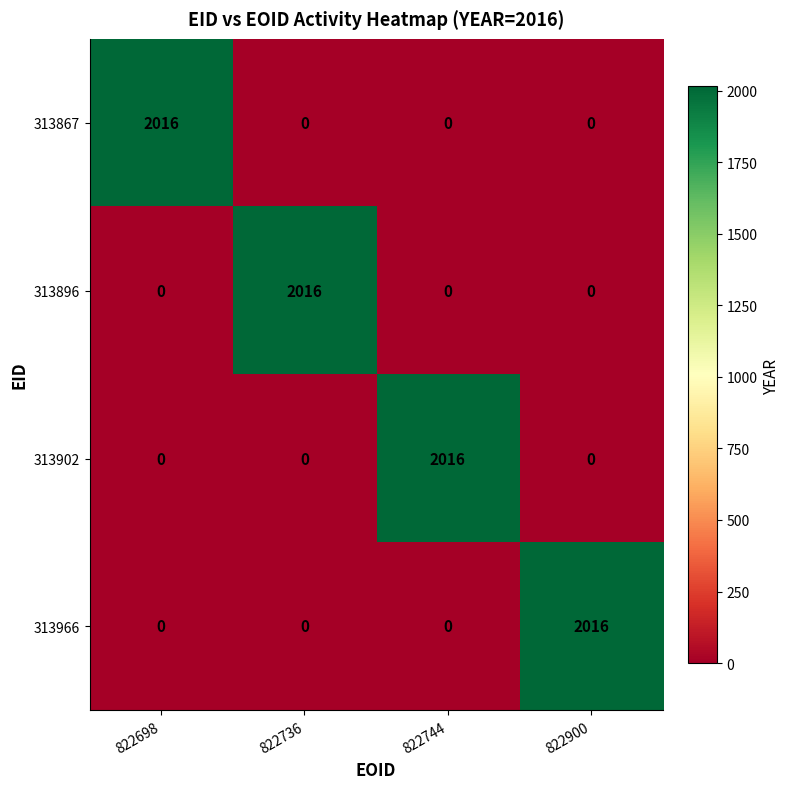

How many data points does each series have?

4